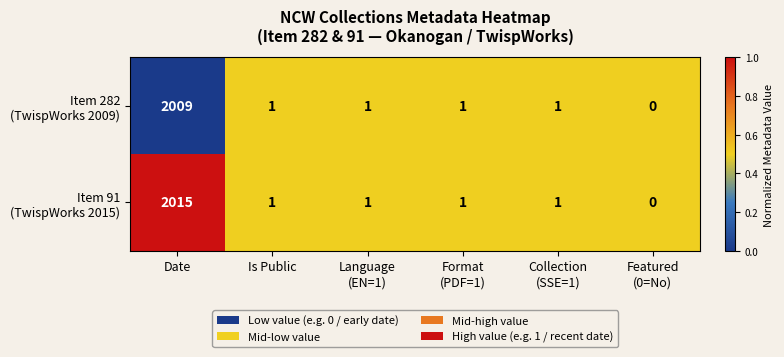

What is the maximum value shown in the chart?

2015